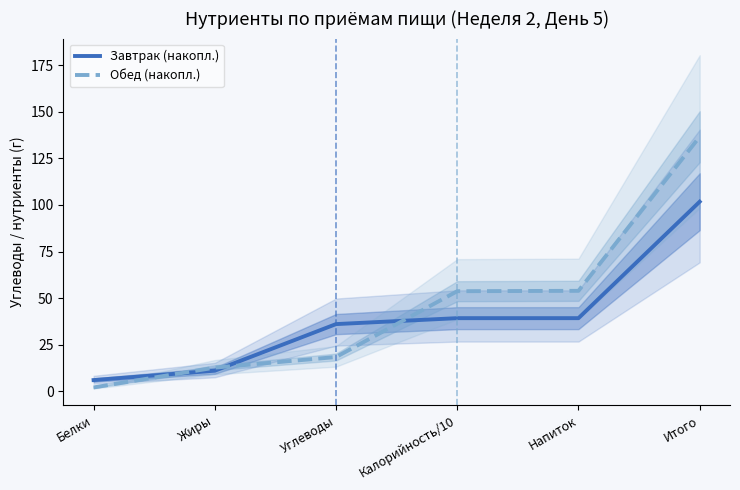

Reading left to right, list all the values displayed in this chart.

Завтрак (накопл.): 6.0	11.1	36.1	39.3	39.3	101.8
Обед (накопл.): 2.1	12.7	18.4	53.7	53.9	136.6